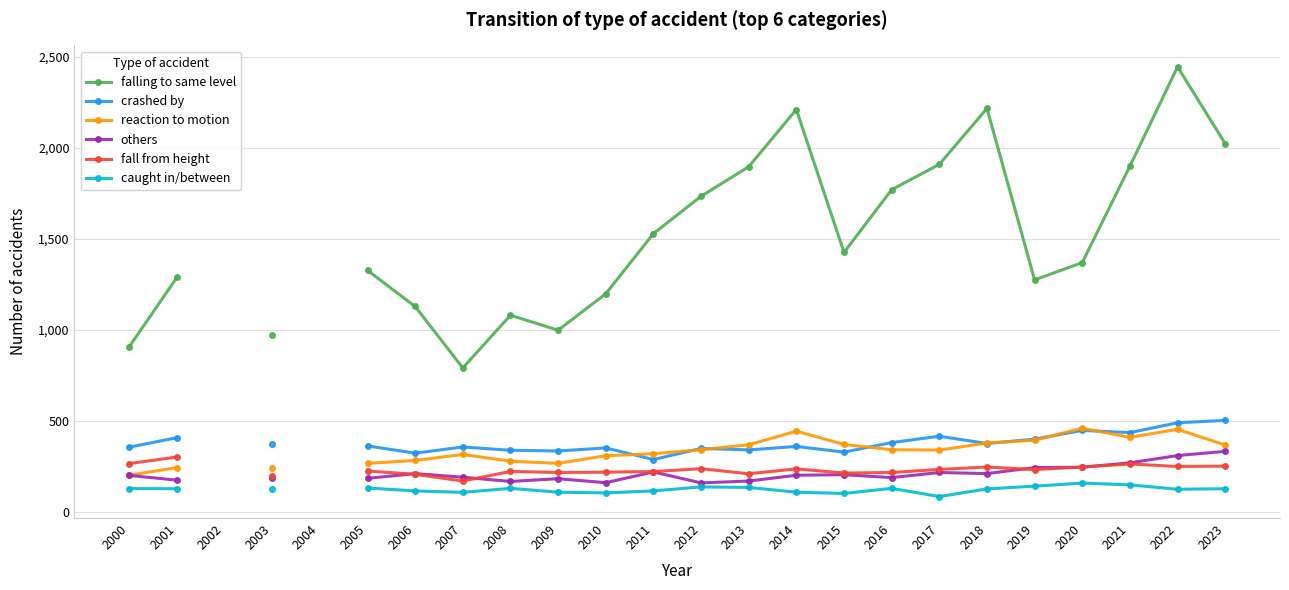

How many lines are shown in the chart?

6